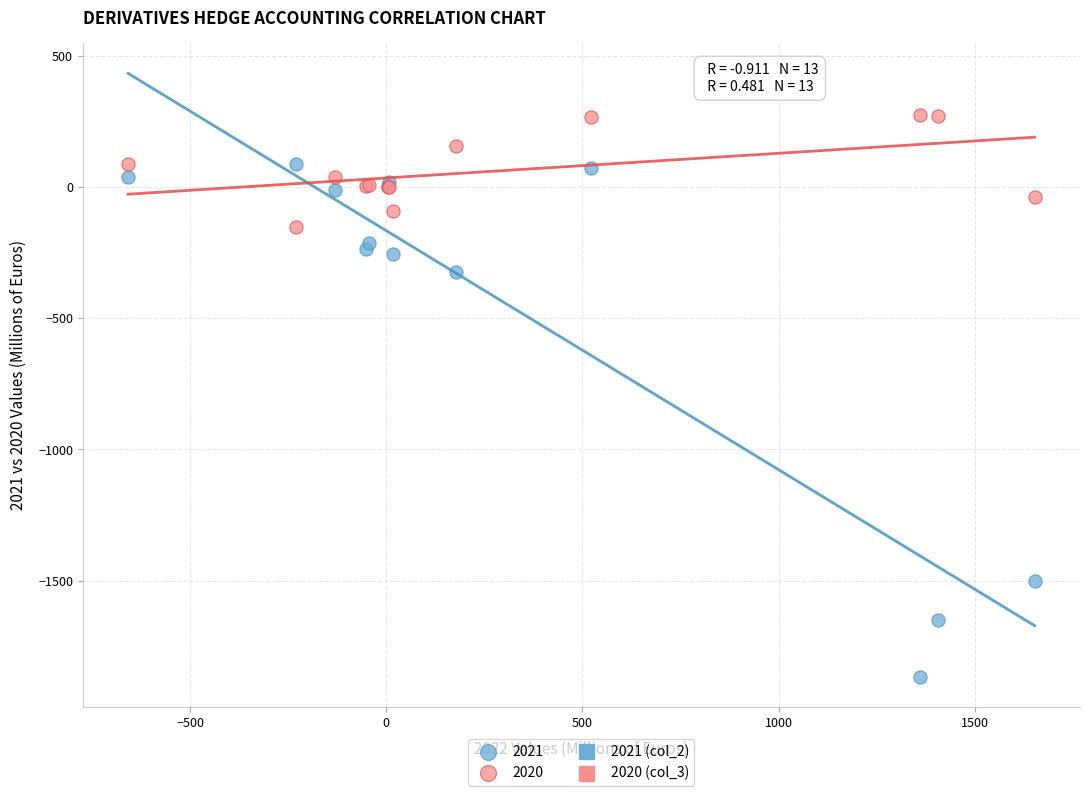

Which series contains the lowest Y value?

2021